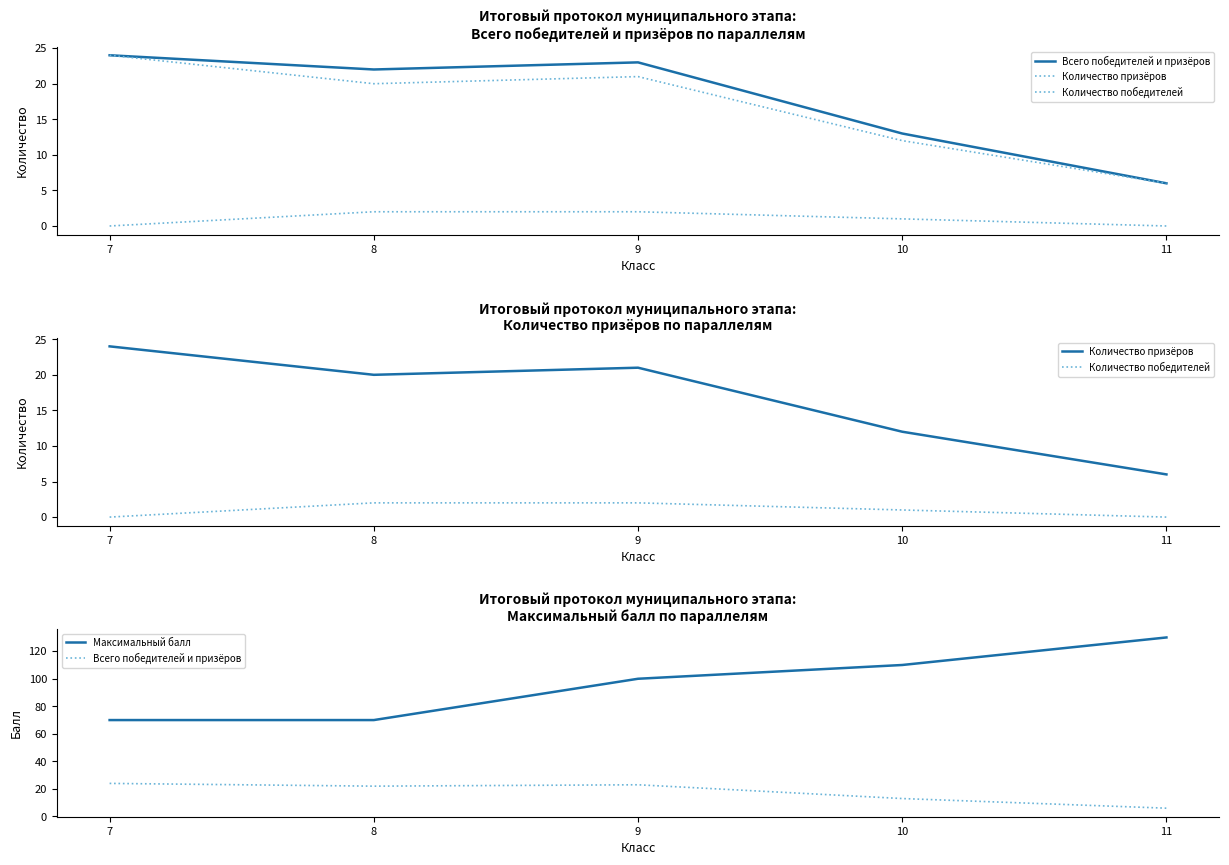

What are all the series names shown in the legend?

Всего победителей и призёров, Количество призёров, Количество победителей, Максимальный балл